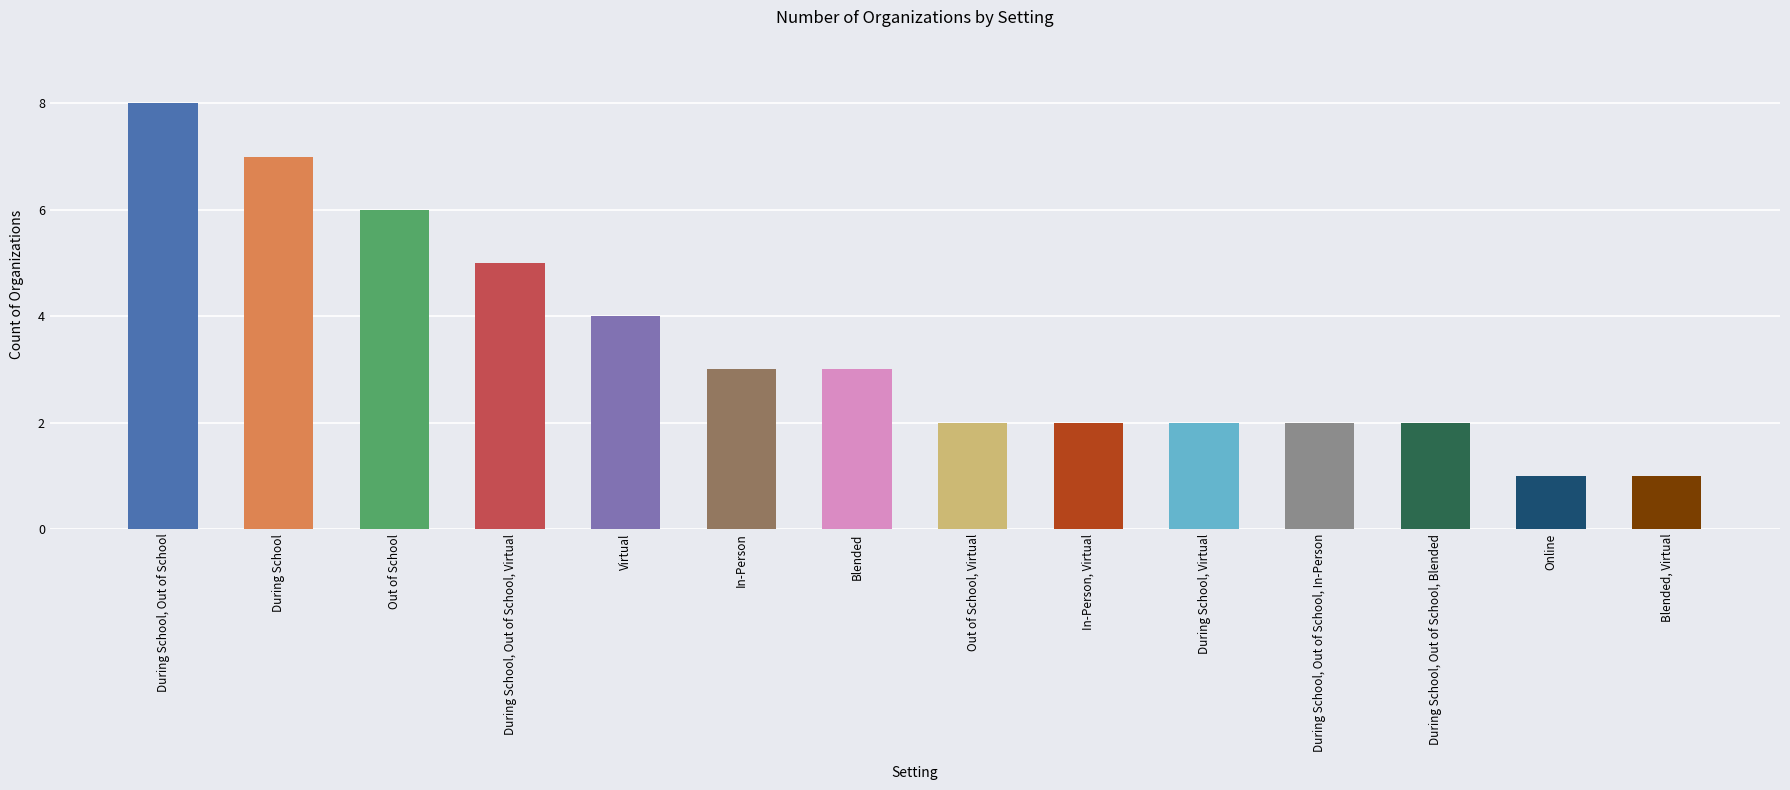

Count the values in the range 2 to 5.

9